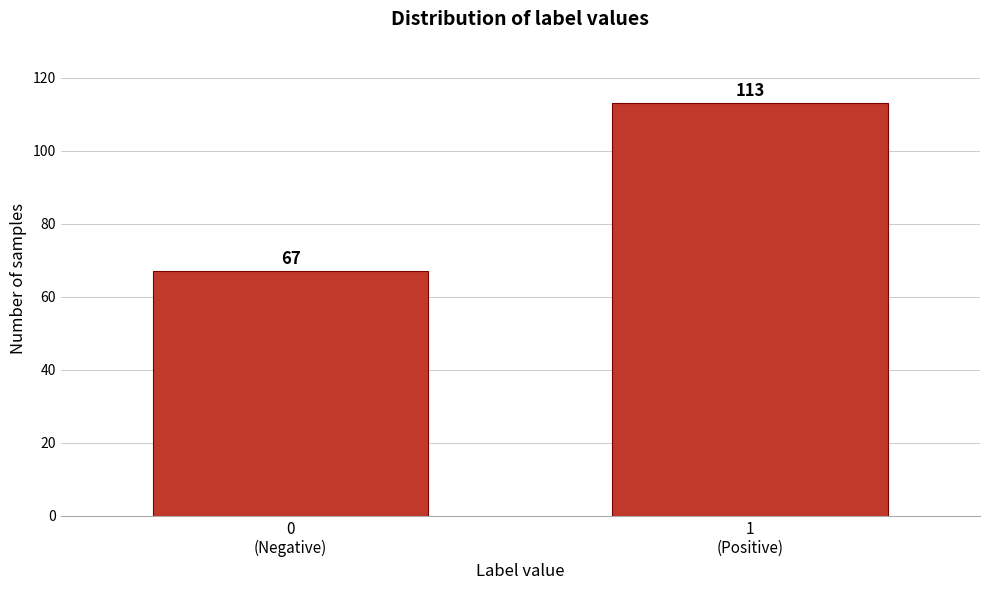

Reading right to left, transcribe all the data shown in this chart.

113	67